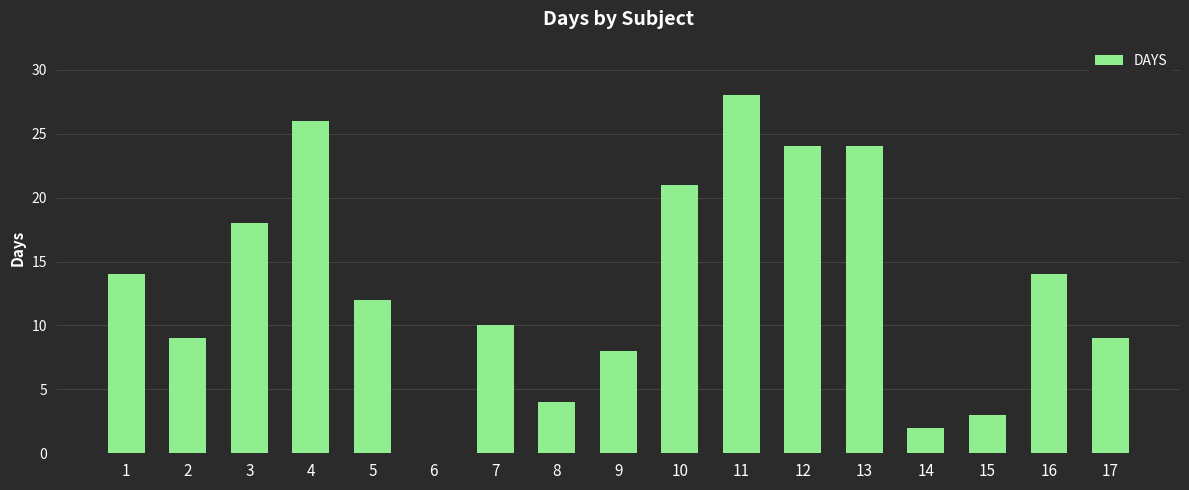

What is the change in value from 5 to 12?

+12